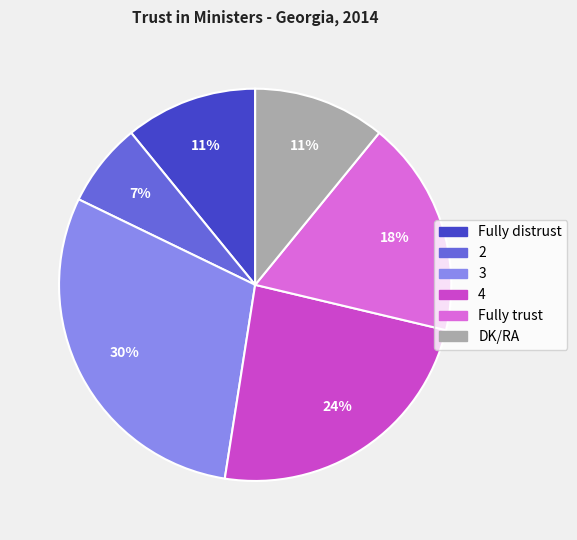

To the nearest percent, what is the average slice percentage?

17%